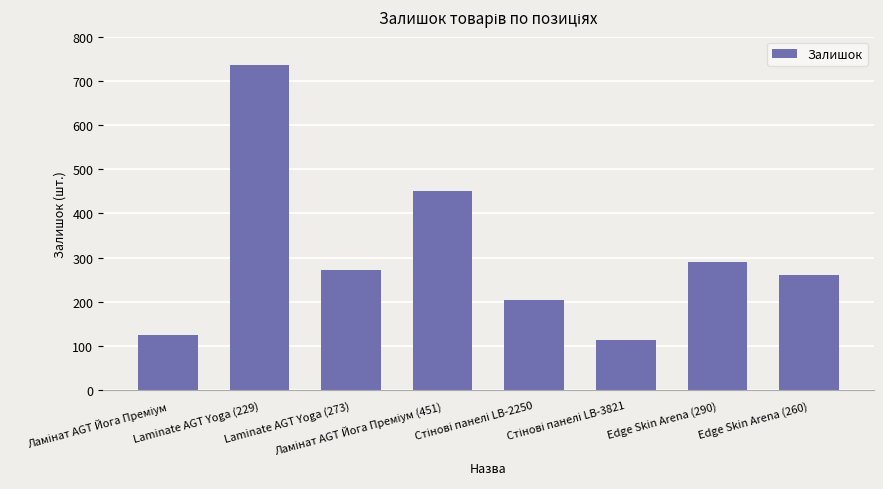

What is the value of the 6th bar from the left?

113